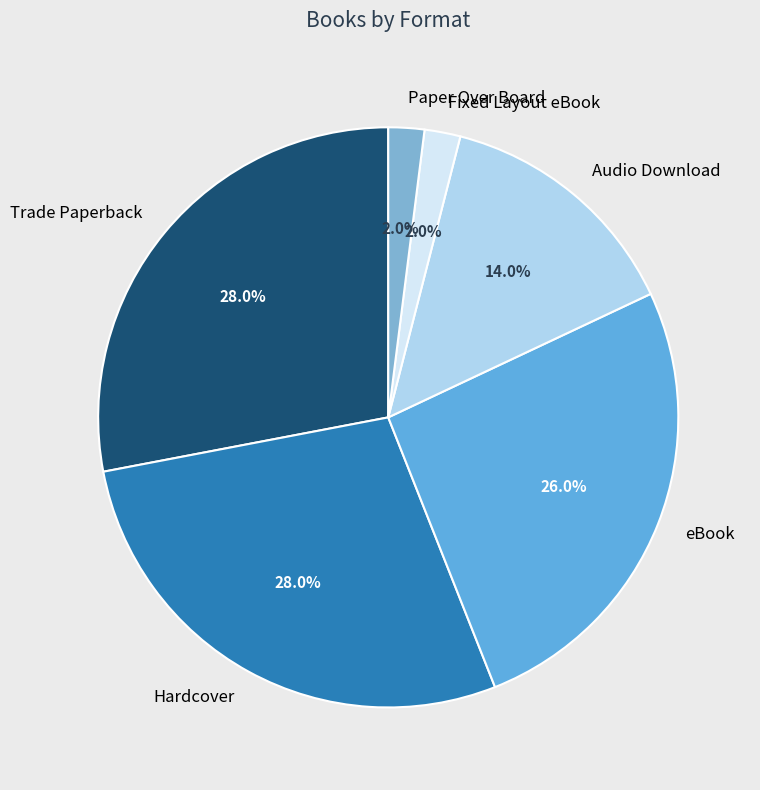

Does any single category account for the majority?

No